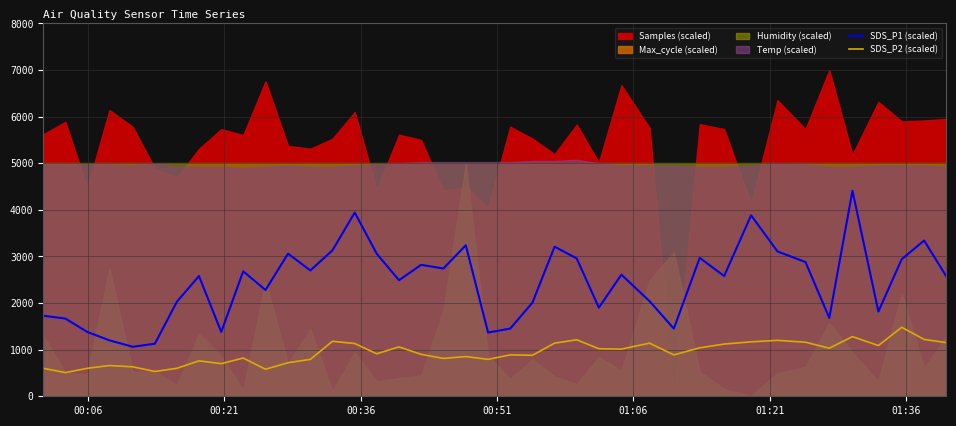

How many categories are shown in the chart?

40